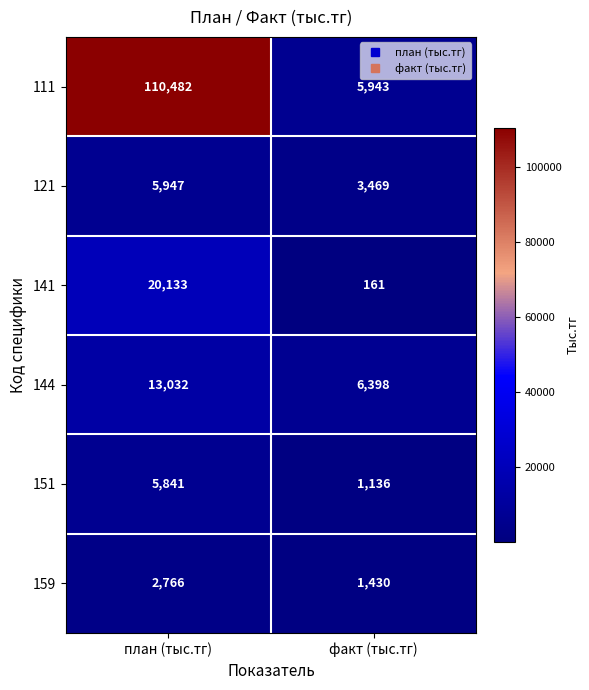

At how many categories does at least one series exceed 99591?

1